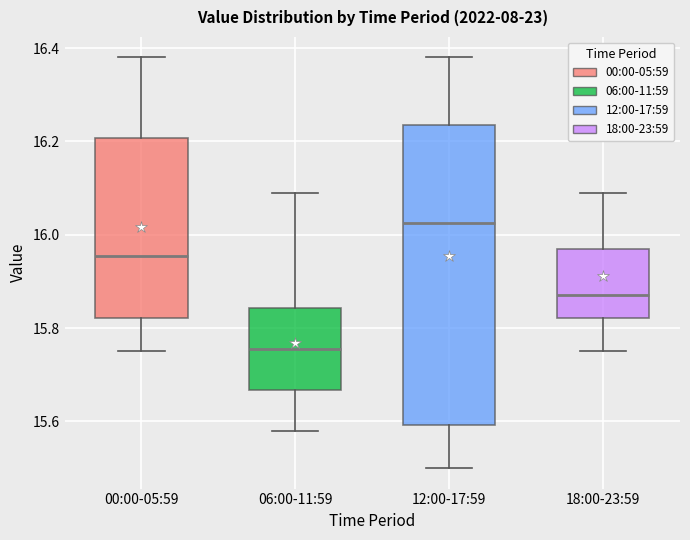

Comparing the boxes themselves (not the whiskers), which one is the tallest?

12:00-17:59